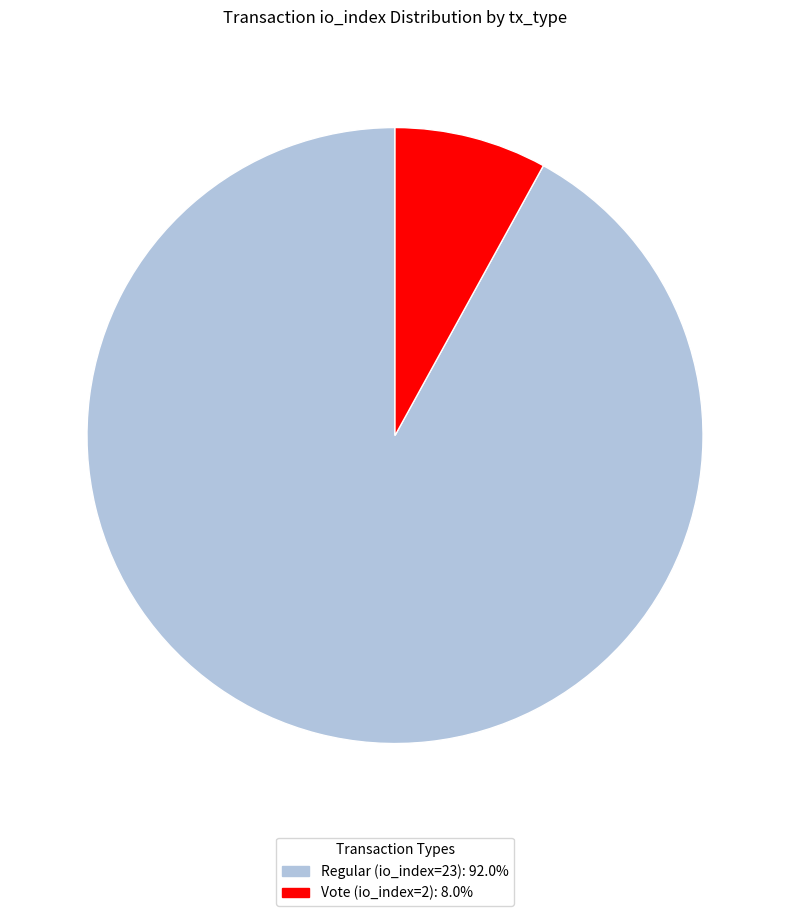

What is the ratio of the value at Regular (io_index=23) to the value at Vote (io_index=2)?

11.5